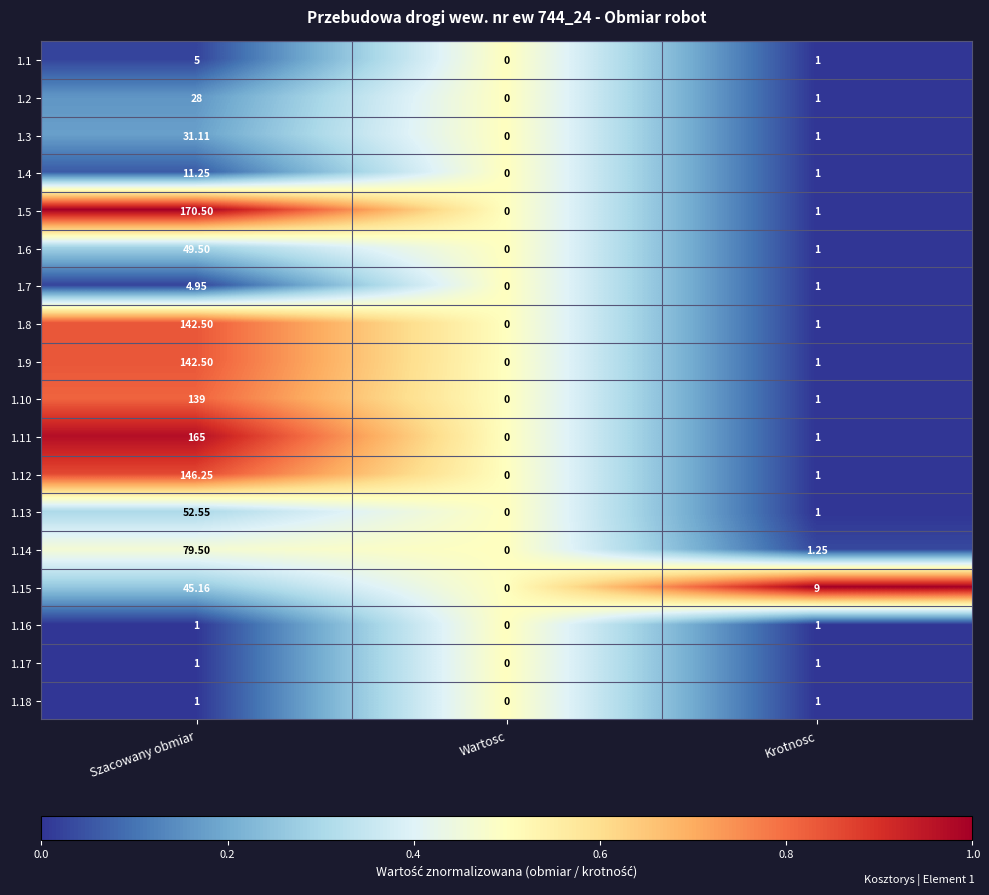

List the labels in order of 1.3 value, largest first.

Szacowany obmiar, Krotnosc, Wartosc